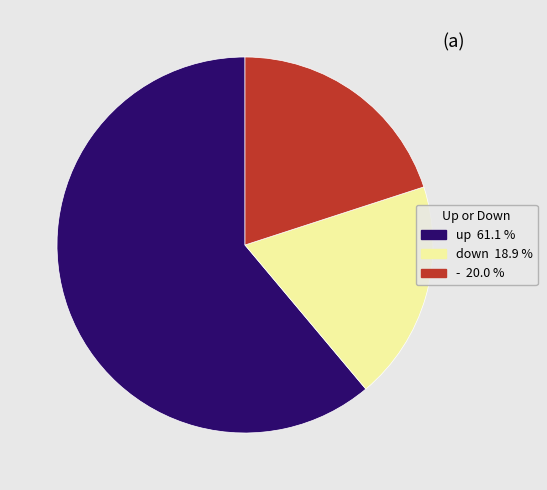

Rank the categories by value from lowest to highest.

down, -, up